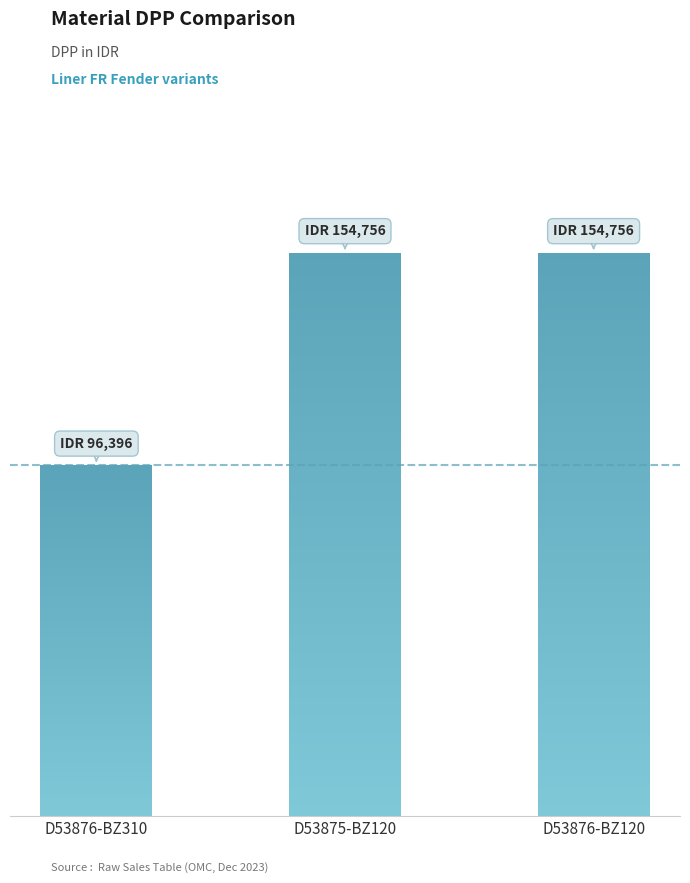

Rank the categories by value from lowest to highest.

D53876-BZ310-001, D53875-BZ120-001, D53876-BZ120-001